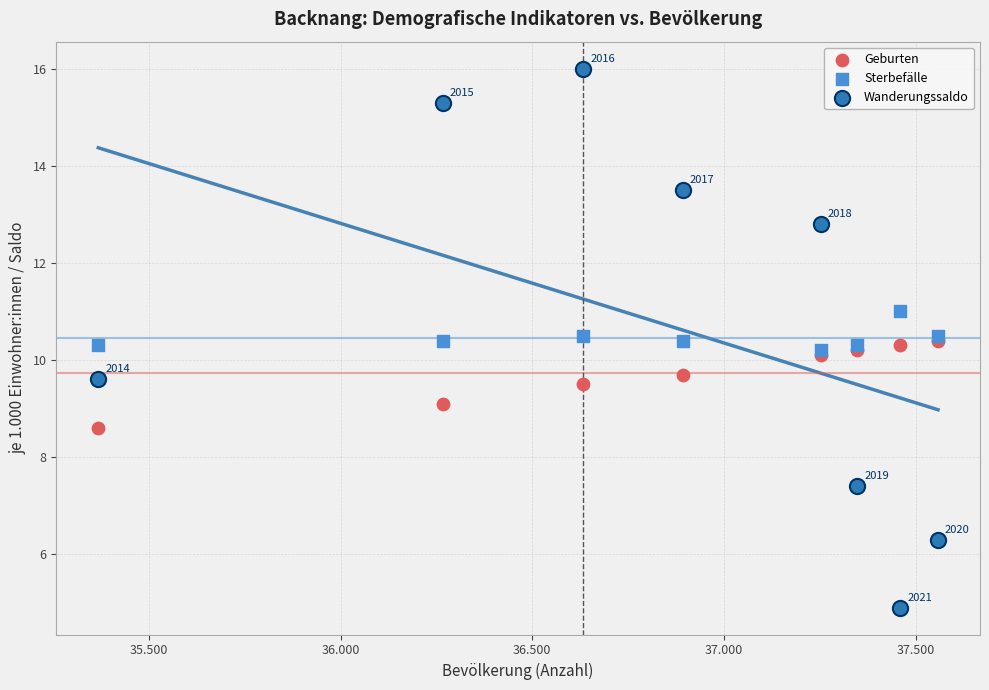

What are all the series names shown in the legend?

Geburten, Sterbefälle, Wanderungssaldo